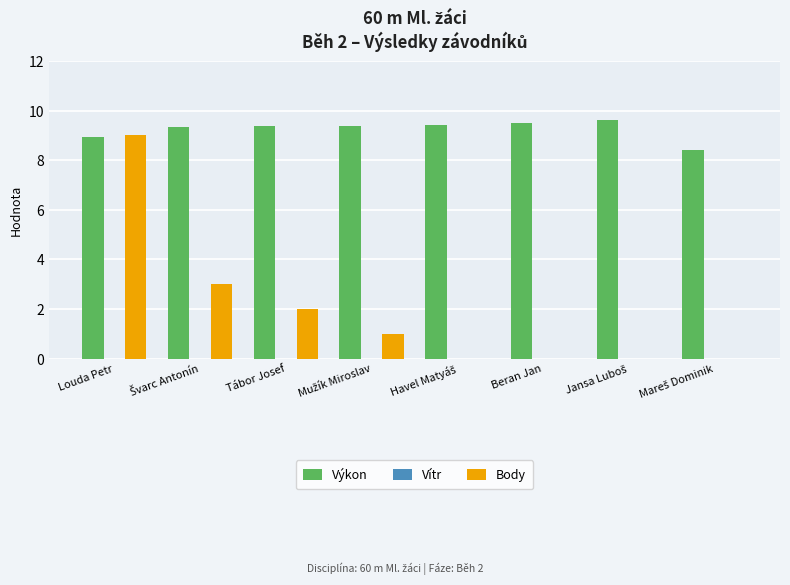

Which series has the widest spread of values?

Body